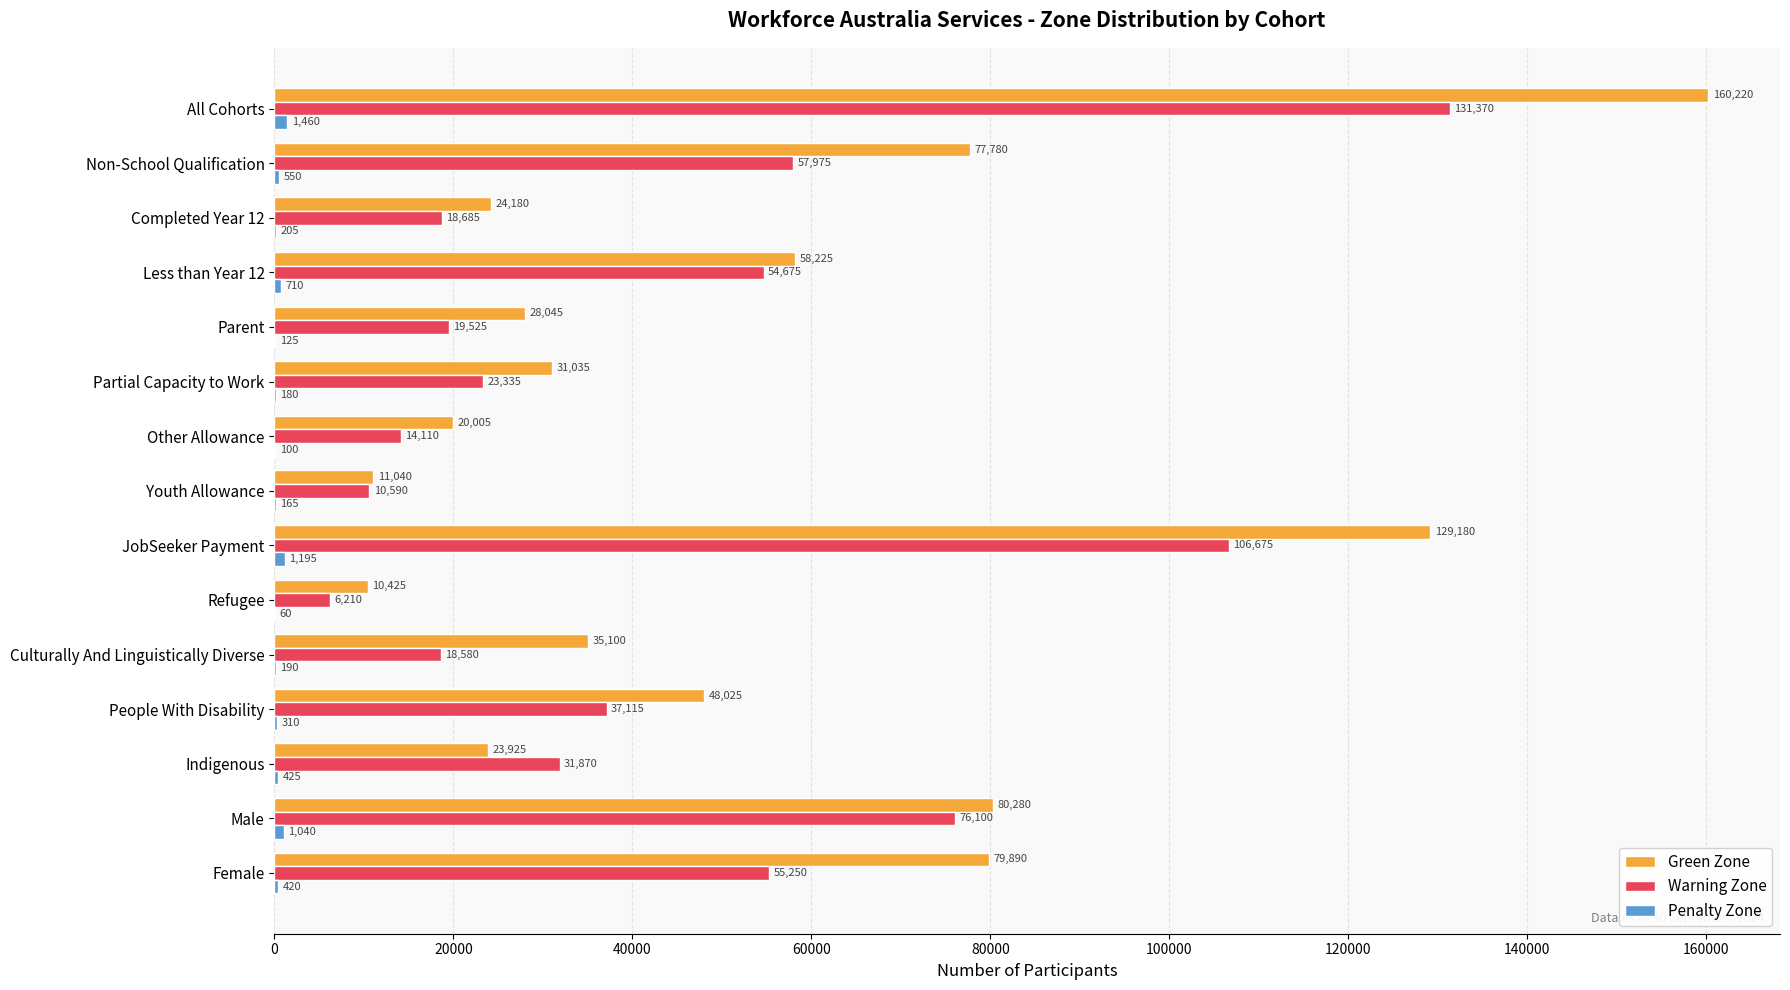

Which series changed the most between Partial Capacity to Work and All Cohorts?

Green Zone